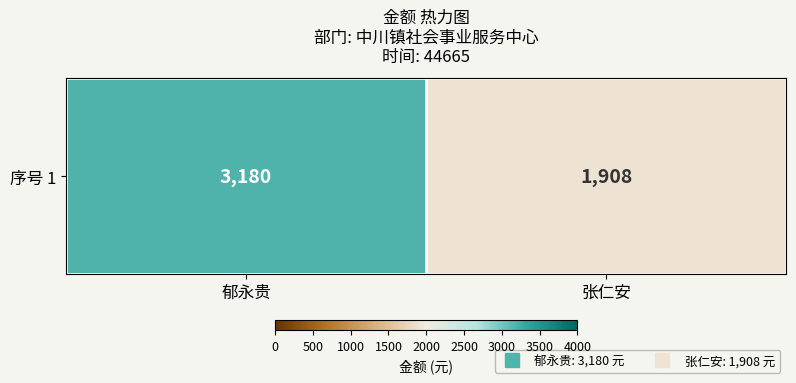

What is the average value?

2544